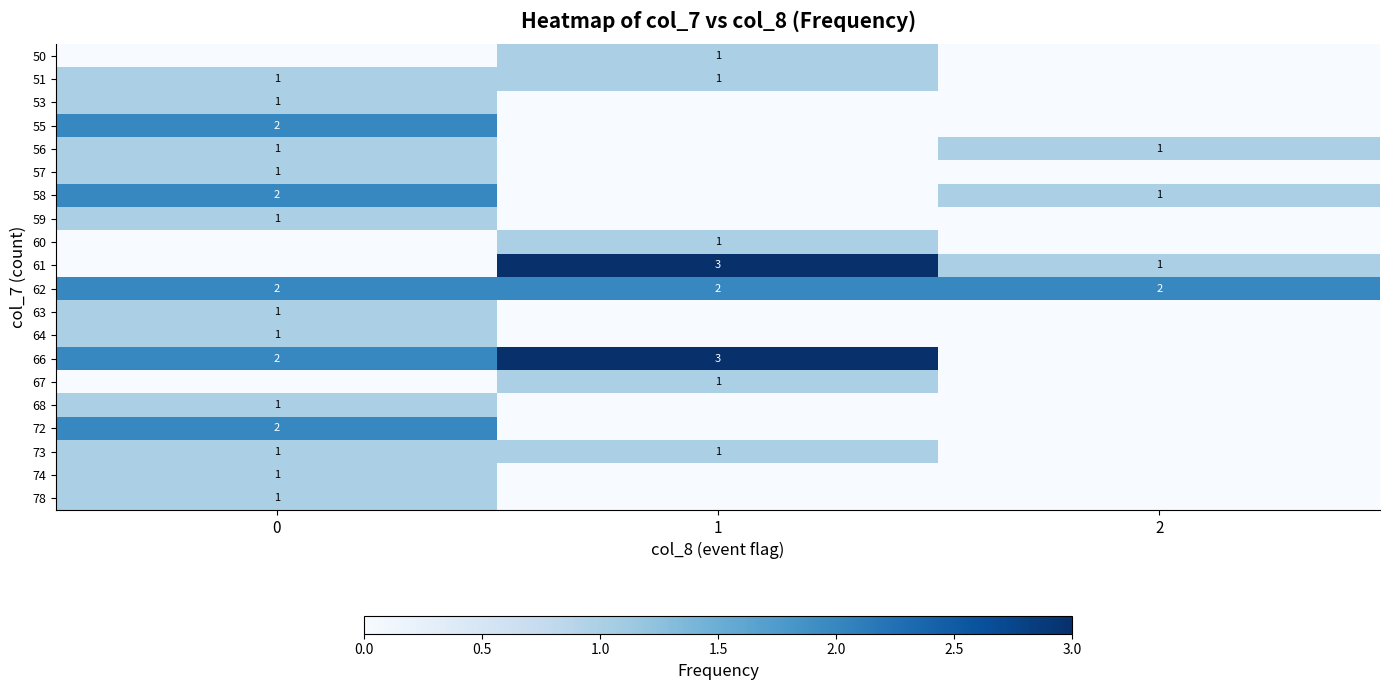

Between 2 and 0, which is larger?

2